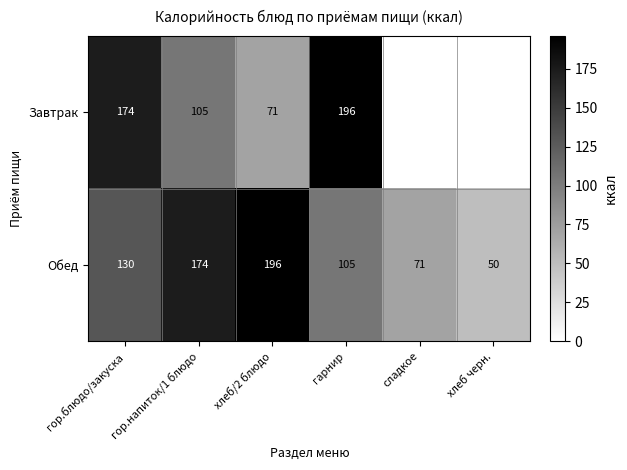

Is it true that Завтрак equals 40 at хлеб/2 блюдо?

False